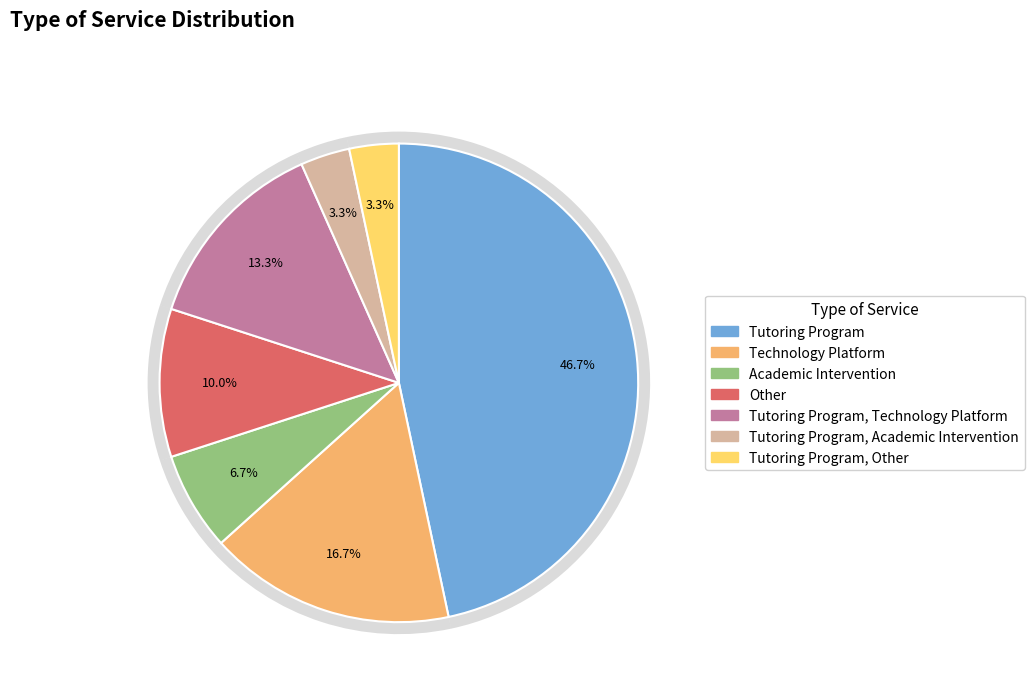

To the nearest percent, what percentage of the pie is Tutoring Program, Other?

3%